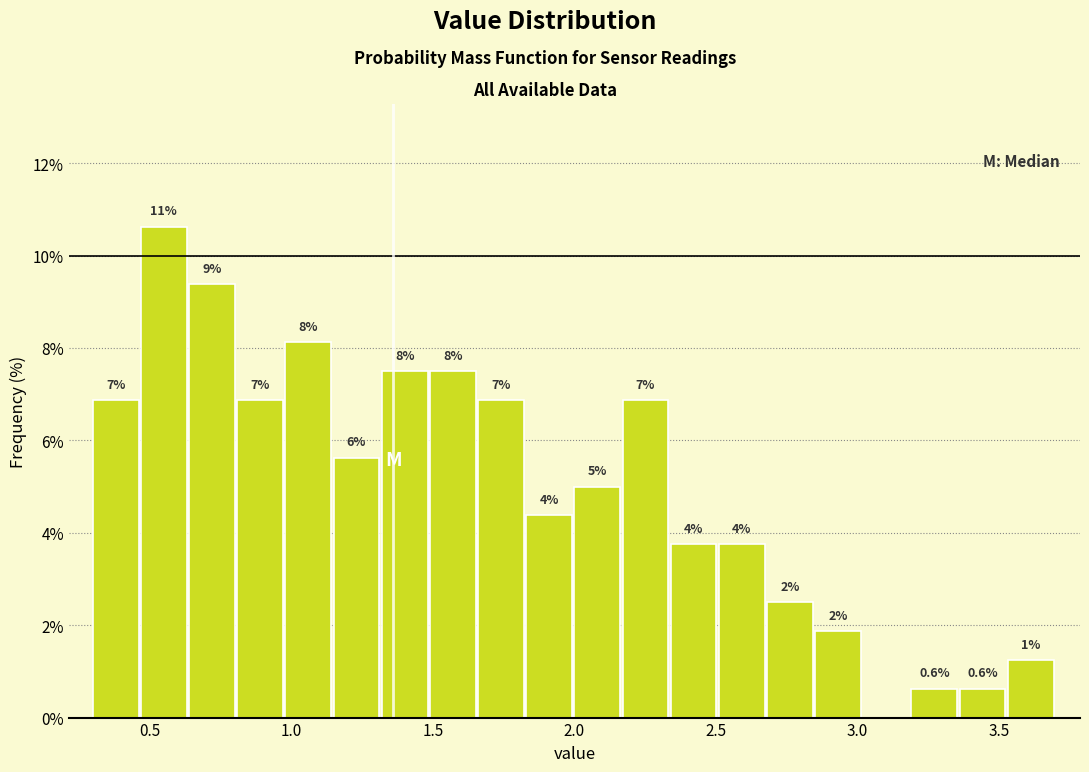

Read against the x-axis, roughly where is the centre of the tallest bar?

0.55